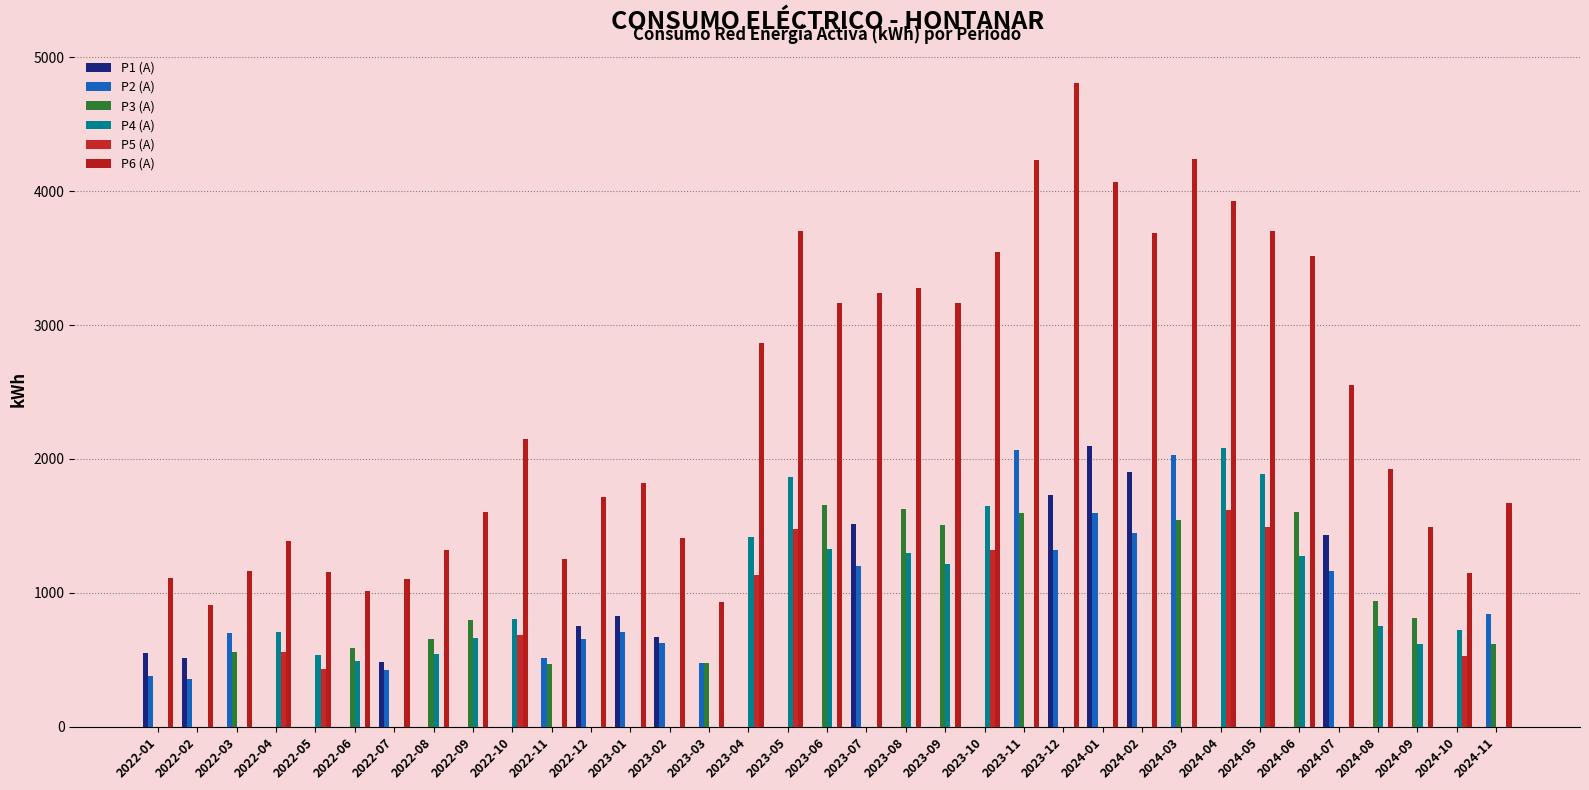

What is the greatest value displayed?

4812